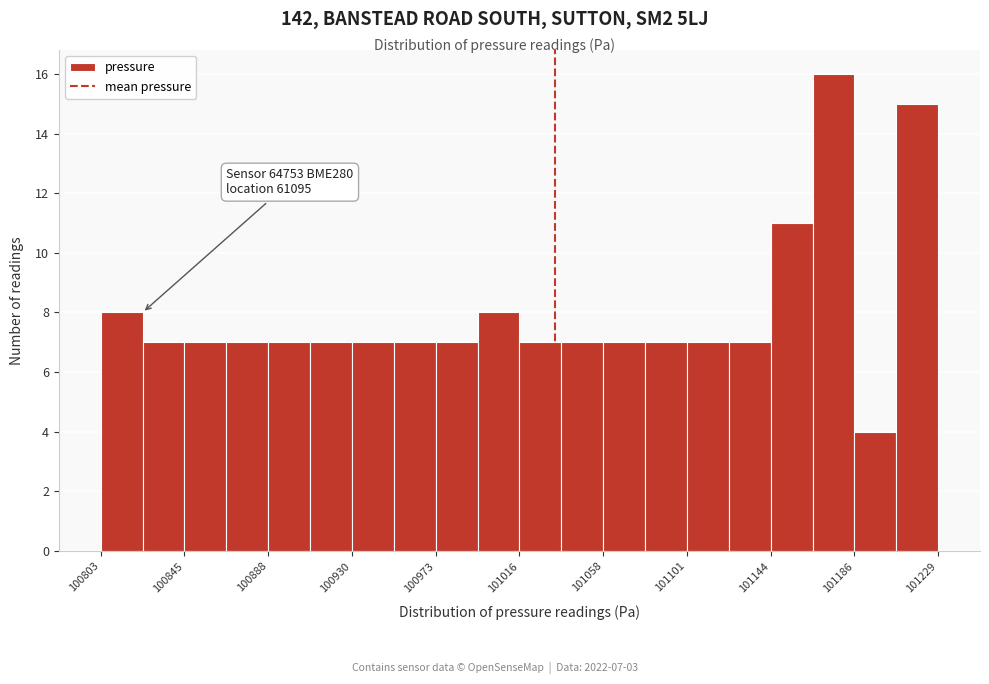

Over which range of the x-axis is the bar tallest?

101165 to 101185